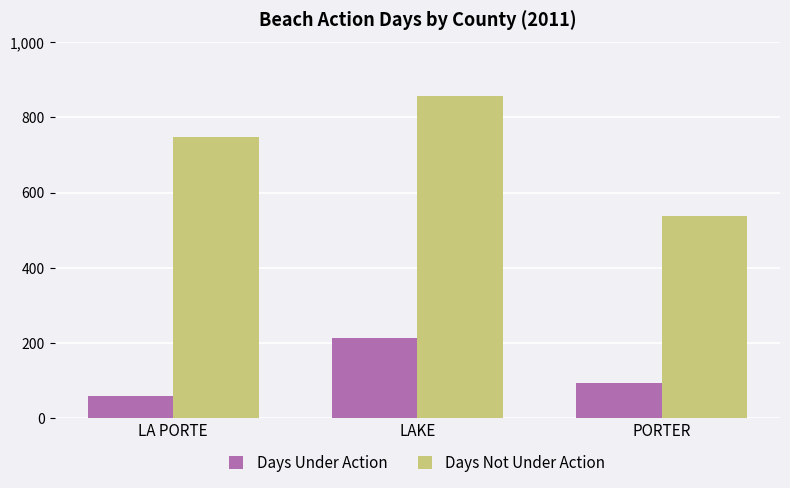

What is the difference between the Days Not Under Action values at LA PORTE and LAKE?

109